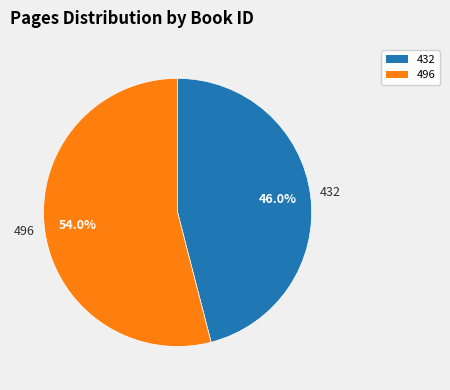

What is the majority slice?

496